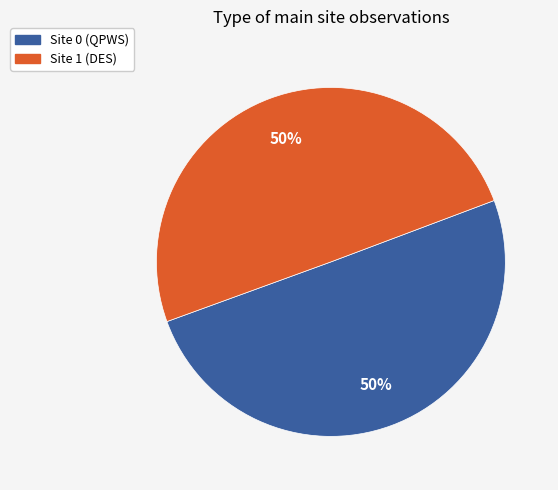

How many slices are in this pie chart?

2